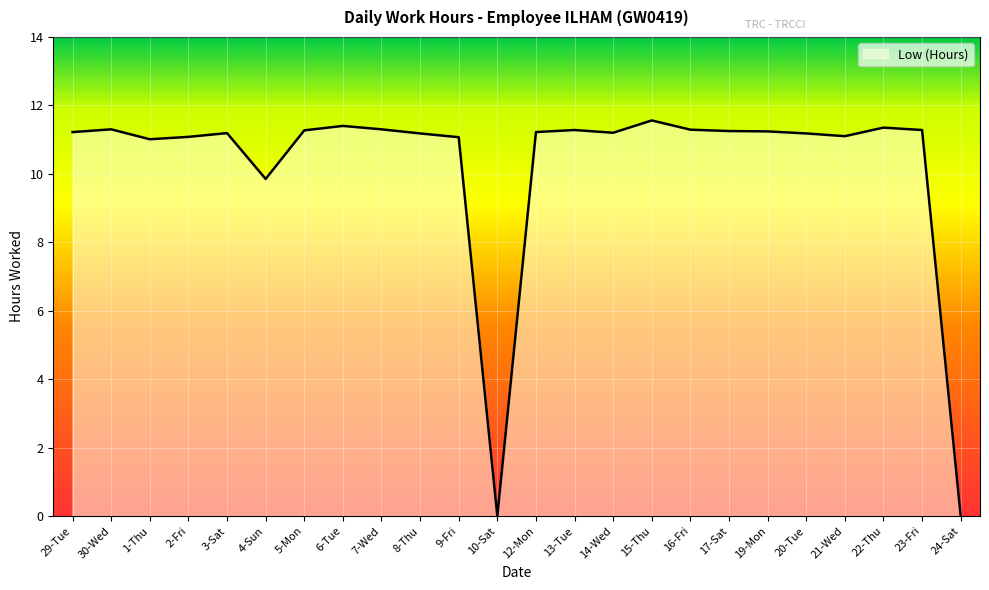

What position from the right is 12-Mon?

12